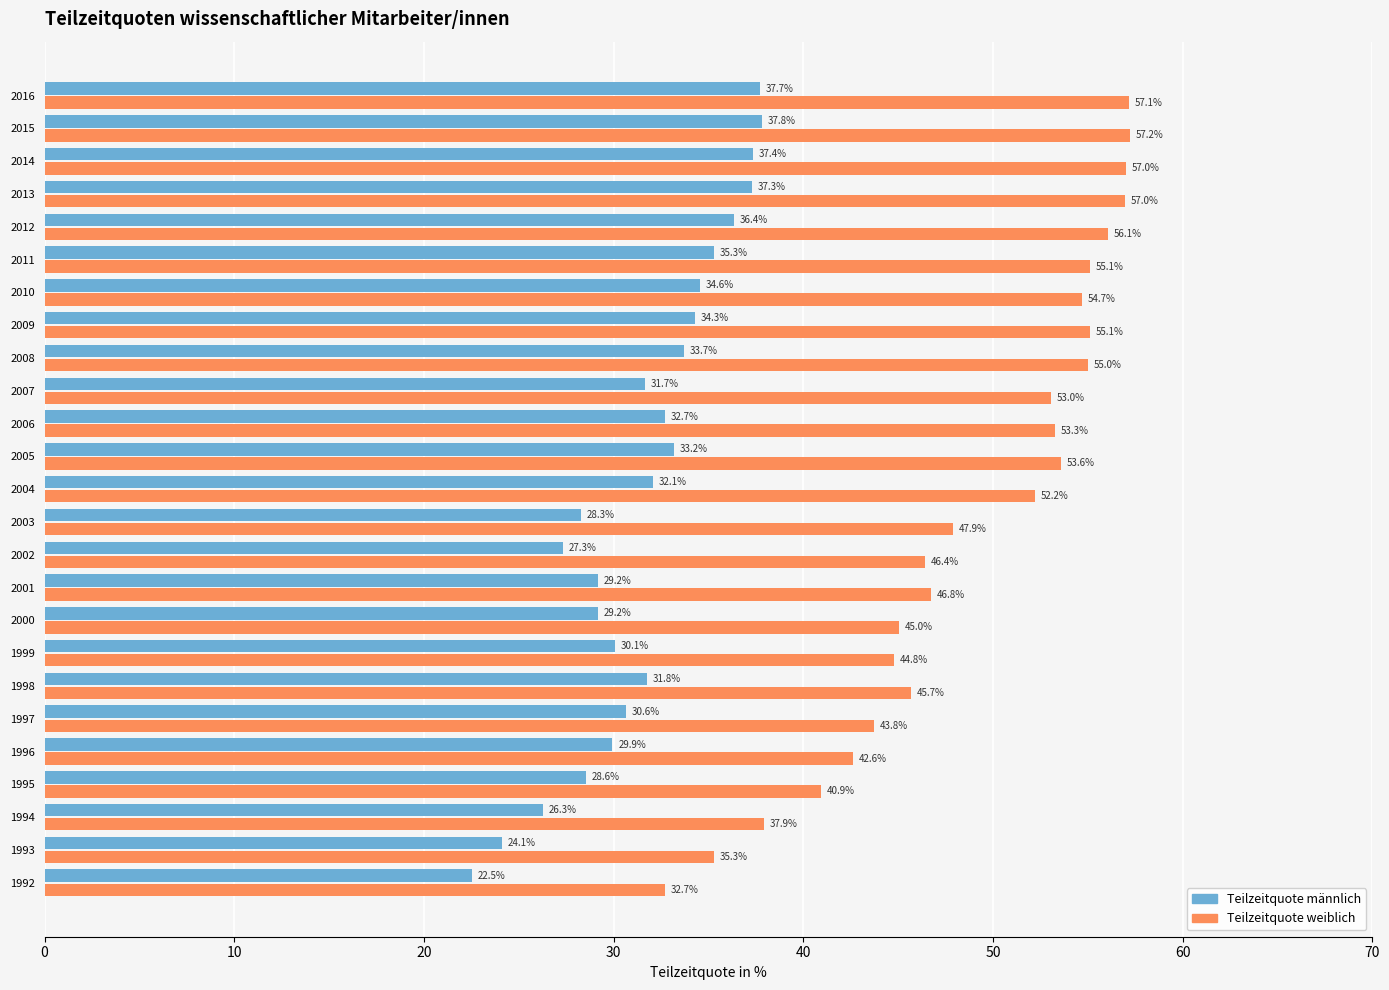

What is the smallest value displayed?

22.5